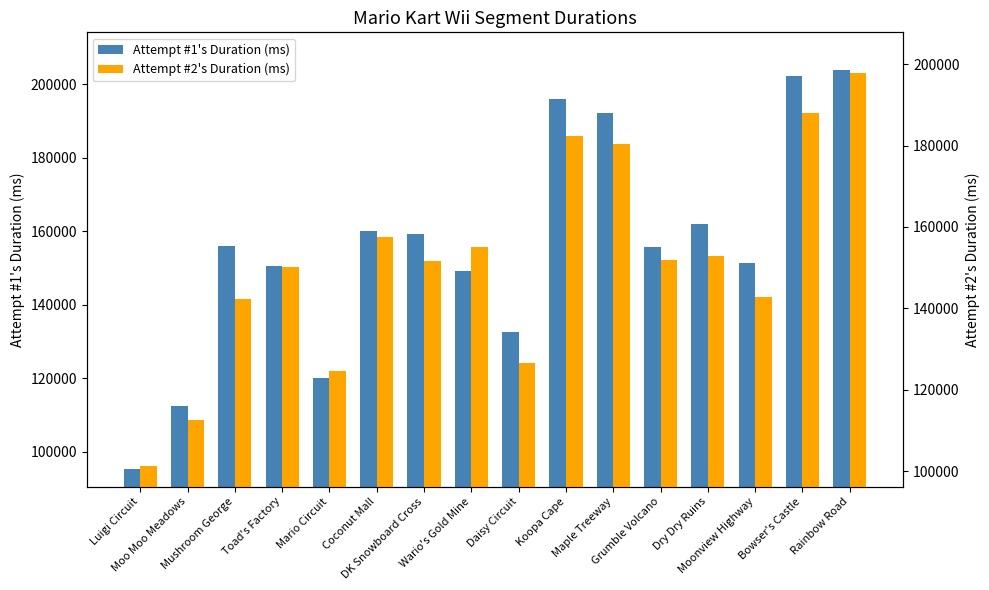

Between Mushroom George and DK Snowboard Cross, which series saw the biggest shift?

Attempt #2's Duration (ms)